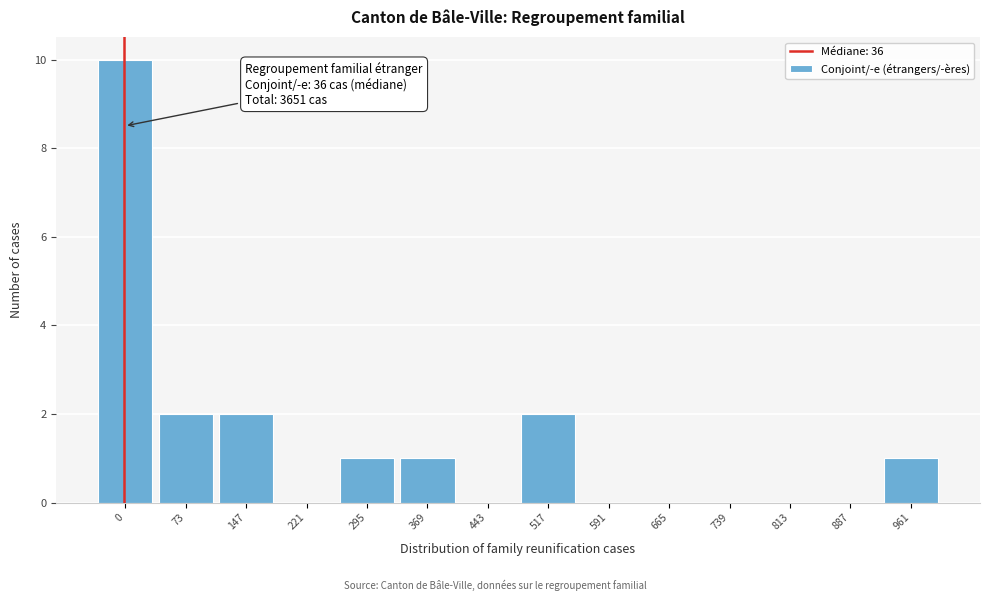

Reading left to right, extract all data points from this chart.

0=10	73=2	147=2	221=0	295=1	369=1	443=0	517=2	591=0	665=0	739=0	813=0	887=0	961=1